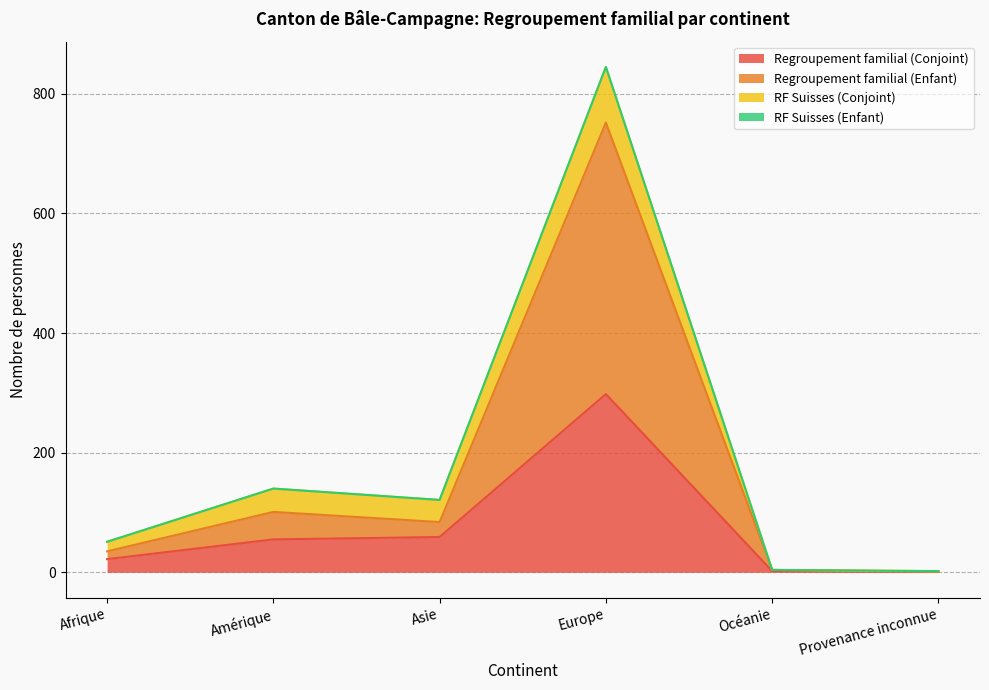

Which series has the largest total across all categories?

Regroupement familial (Enfant)